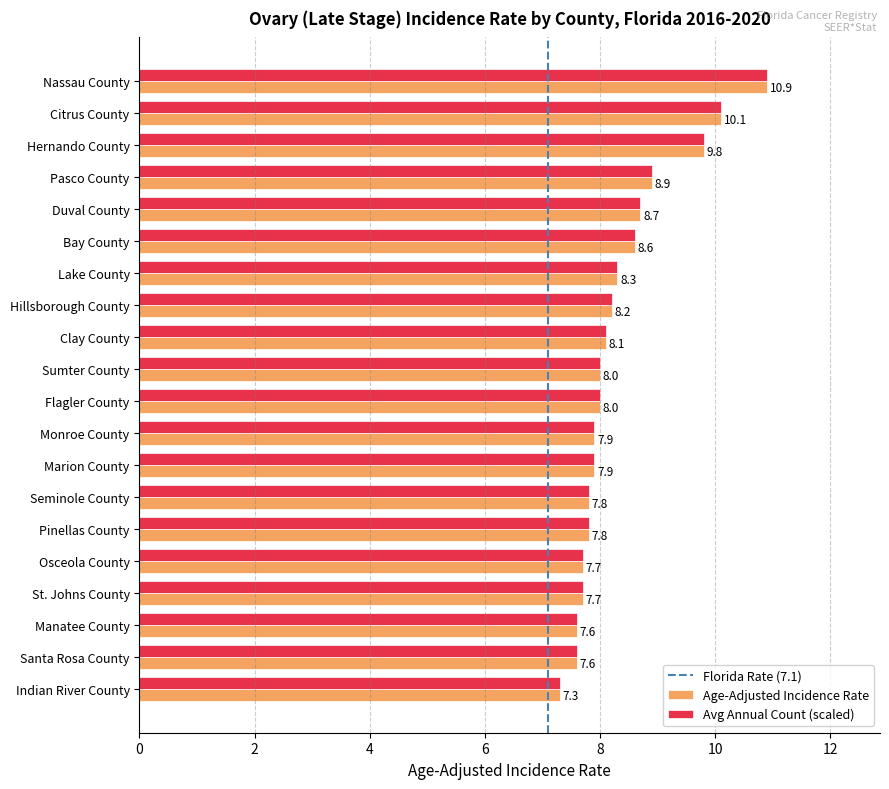

How many values in the Age-Adjusted Incidence Rate series are below 8?

9